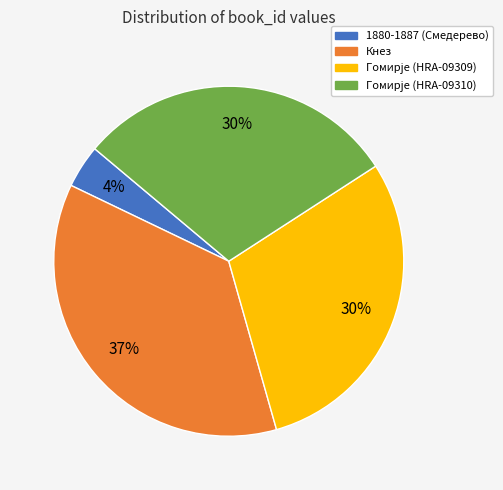

To the nearest percent, what is the combined percentage of 1880-1887 (Смедерево) and Кнез?

41%